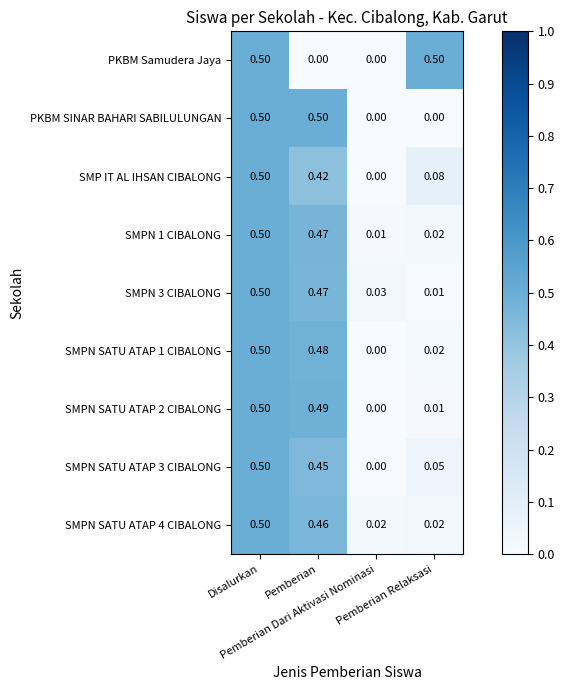

At which category is the sum across all series the highest?

Disalurkan